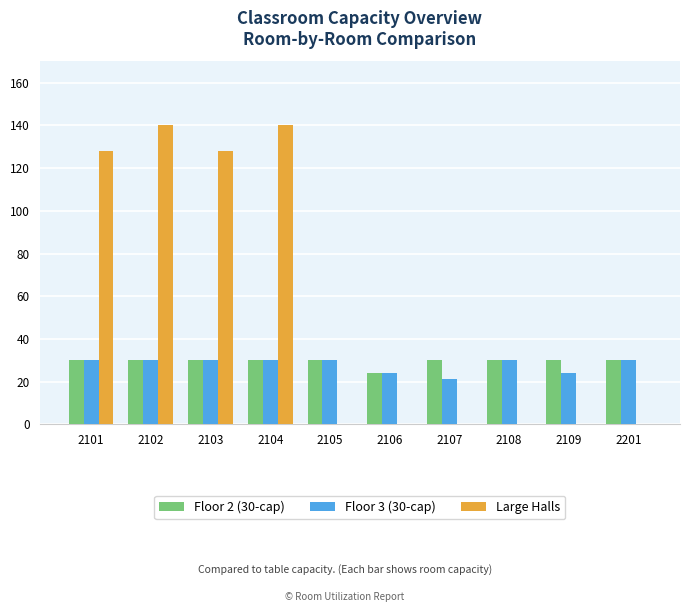

Count the Floor 3 (30-cap) values in the range 24 to 30.

9